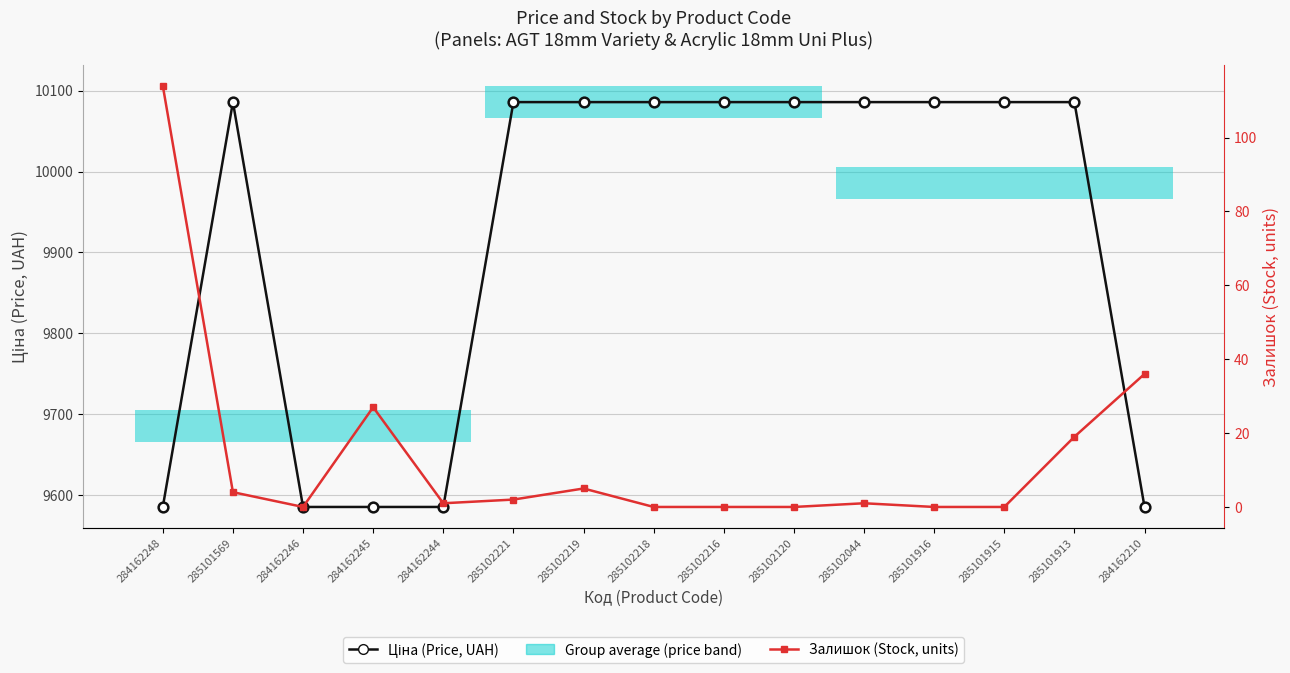

Reading left to right, list all the values displayed in this chart.

Ціна (Price, UAH): 284162248=9585.4	285101569=10085.8	284162246=9585.4	284162245=9585.4	284162244=9585.4	285102221=10085.8	285102219=10085.8	285102218=10085.8	285102216=10085.8	285102120=10085.8	285102044=10085.8	285101916=10085.8	285101915=10085.8	285101913=10085.8	284162210=9585.4
Залишок (Stock, units): 284162248=114.0	285101569=4.0	284162246=0.0	284162245=27.0	284162244=1.0	285102221=2.0	285102219=5.0	285102218=0.0	285102216=0.0	285102120=0.0	285102044=1.0	285101916=0.0	285101915=0.0	285101913=19.0	284162210=36.0